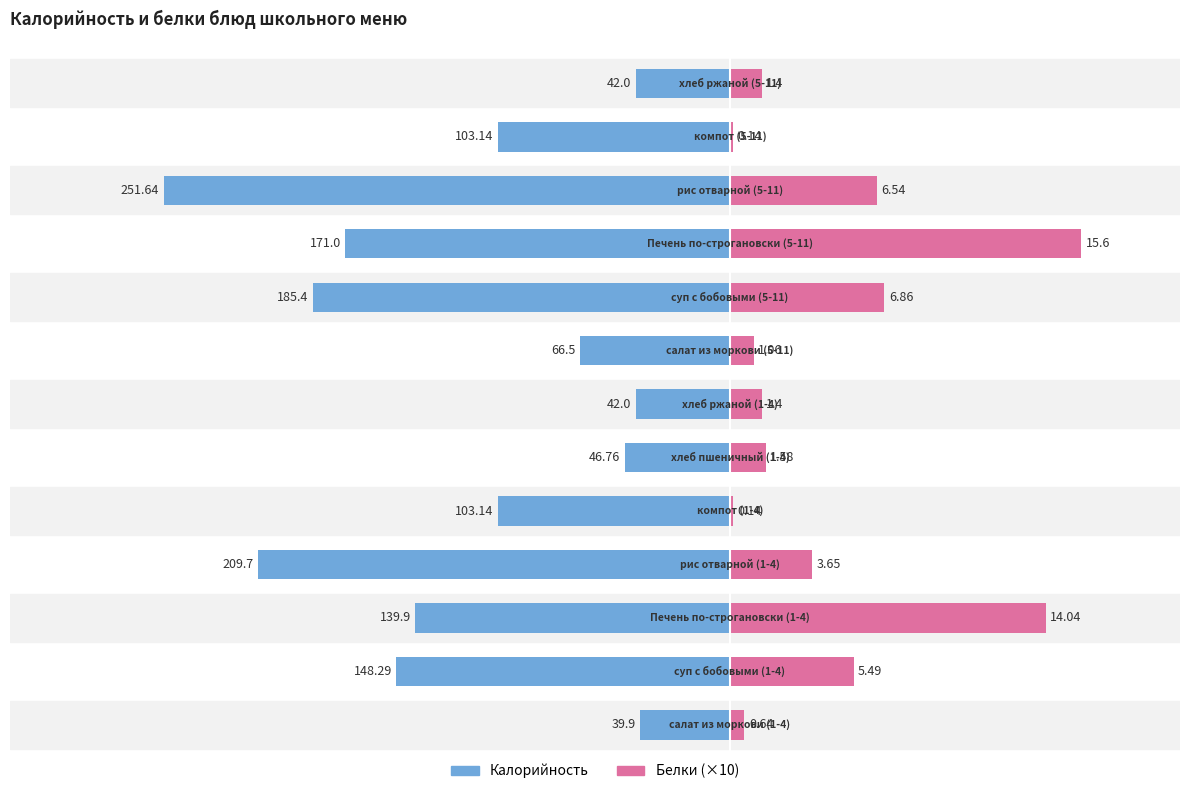

Rank the categories by Белки (×10) value from lowest to highest.

4, 11, 0, 7, 6, 12, 5, 3, 1, 10, 8, 2, 9